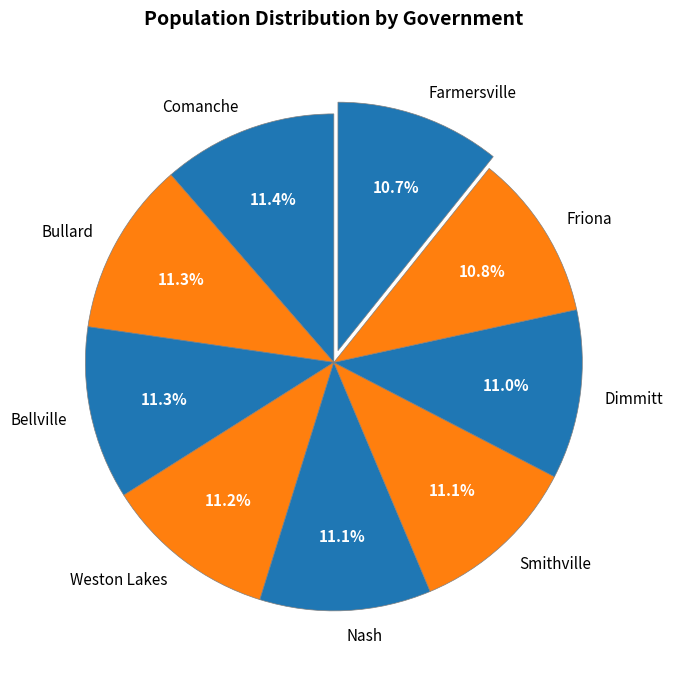

Is there any slice that represents more than half of the pie?

No